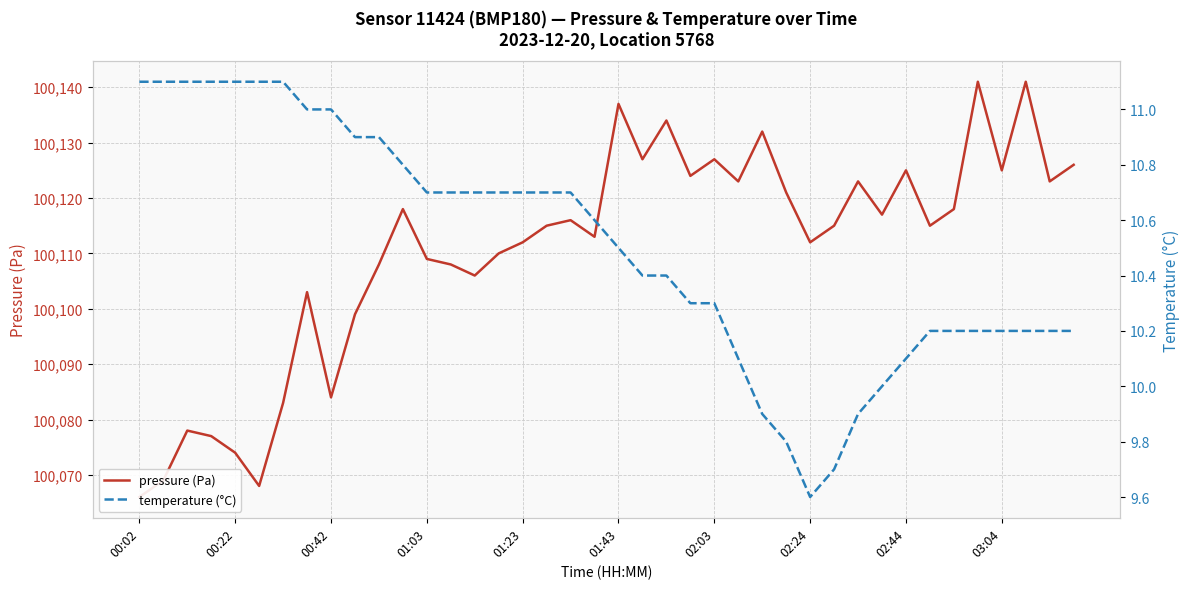

What are all the series names shown in the legend?

pressure (Pa), temperature (°C)